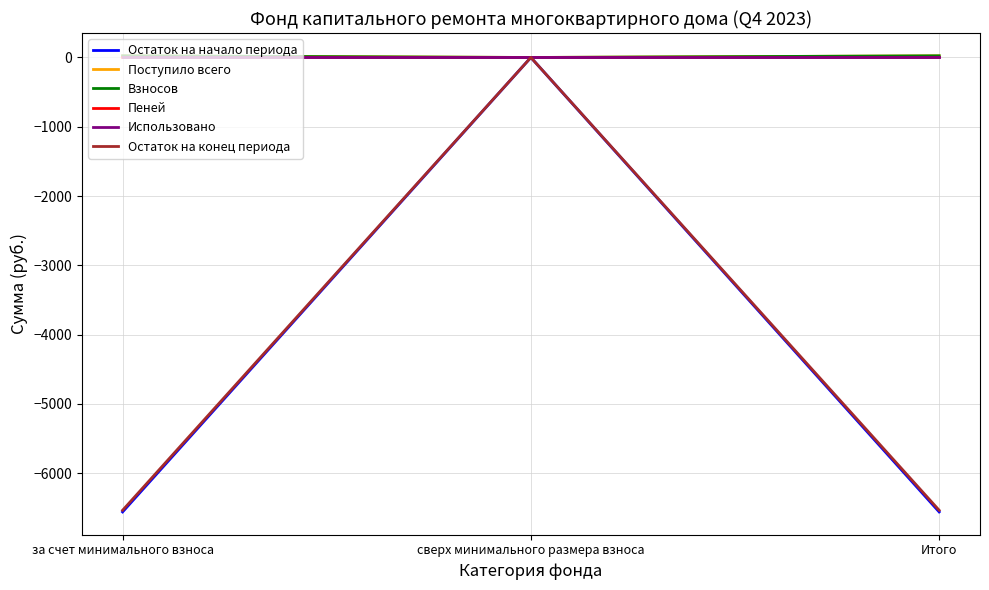

Which series has the largest range (max minus min)?

Остаток на начало периода